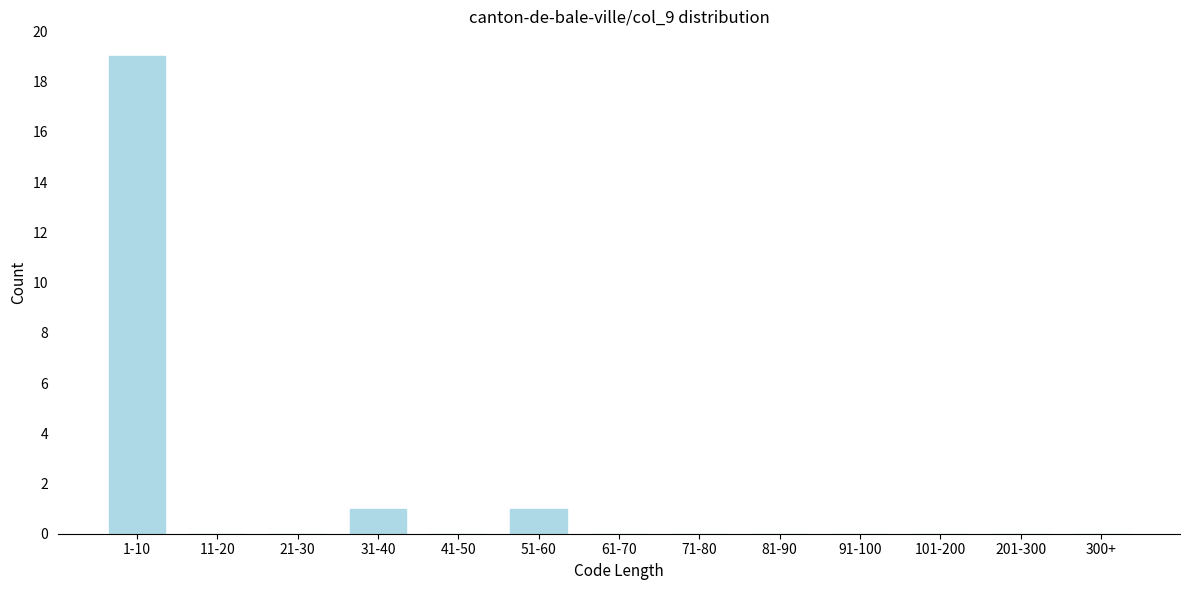

Reading left to right, transcribe all the data shown in this chart.

1-10=19	11-20=0	21-30=0	31-40=1	41-50=0	51-60=1	61-70=0	71-80=0	81-90=0	91-100=0	101-200=0	201-300=0	300+=0